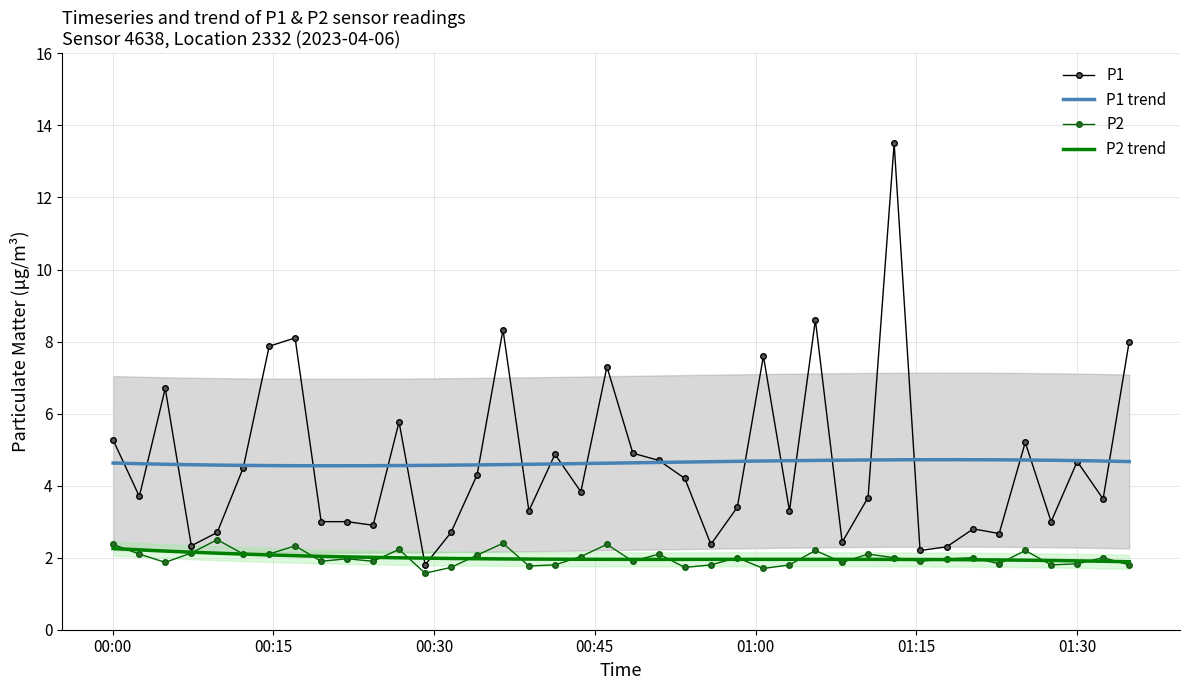

What is the highest value of the P1 series?

13.5